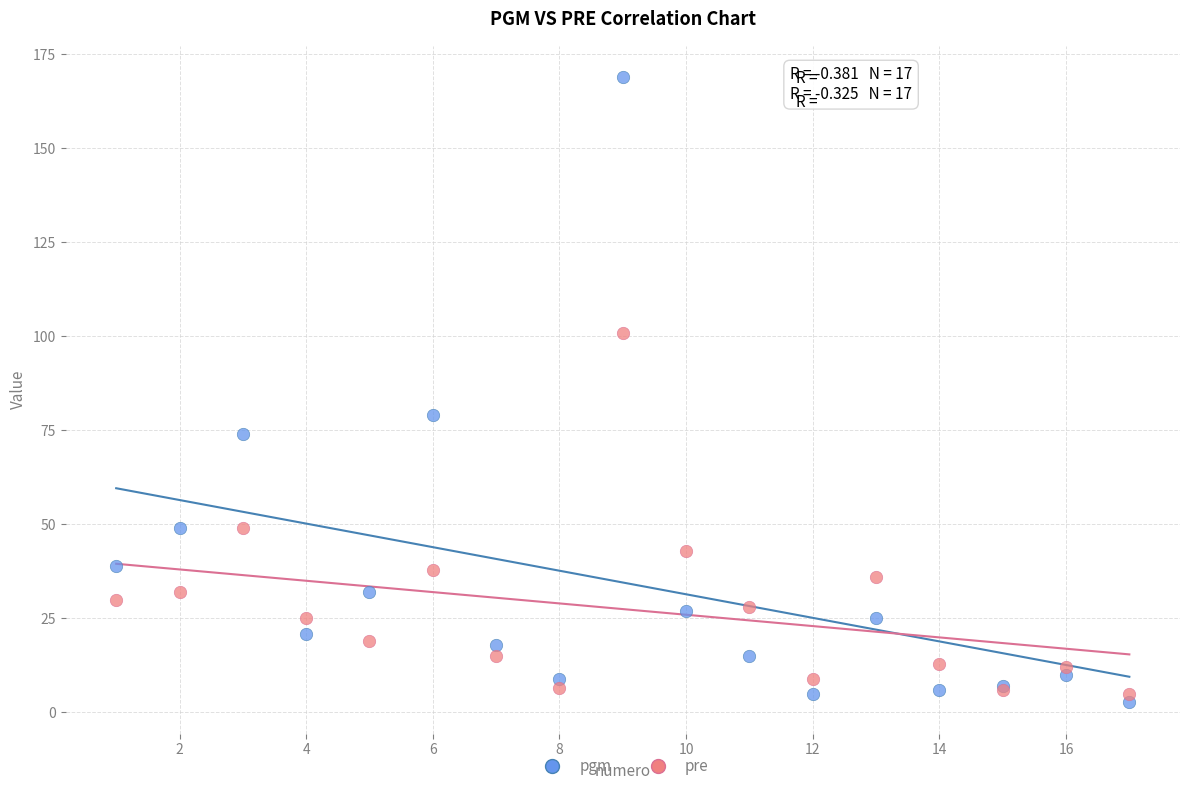

Across all series, what Y value is closest to 85?

79.0